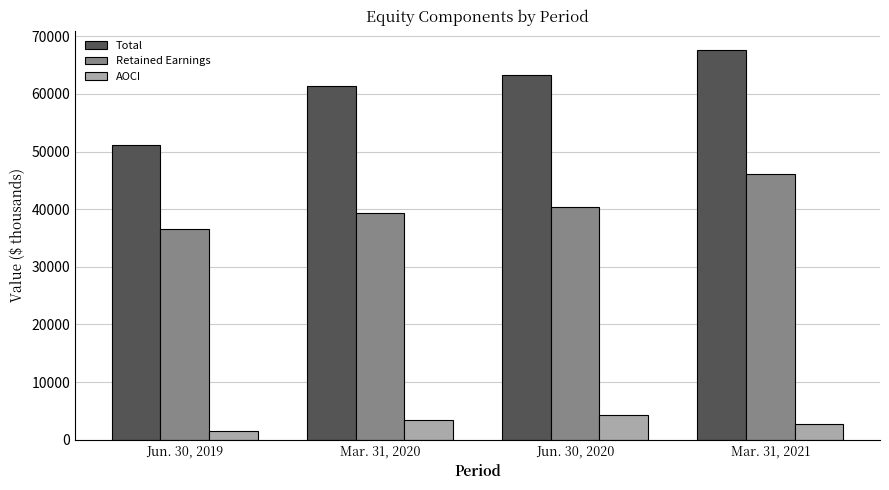

Are the bars horizontal?

No